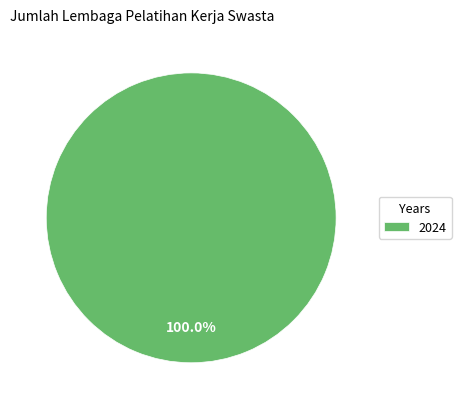

Rank the categories by value from lowest to highest.

2024